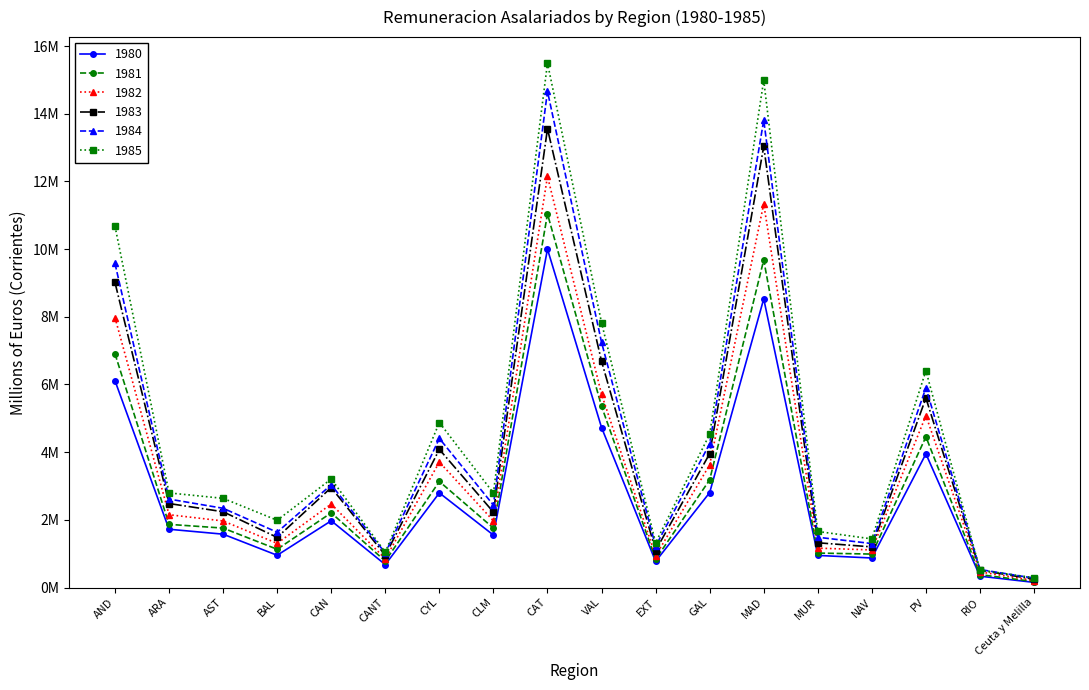

At AST, list the series in order from smallest to largest.

1980, 1981, 1982, 1983, 1984, 1985